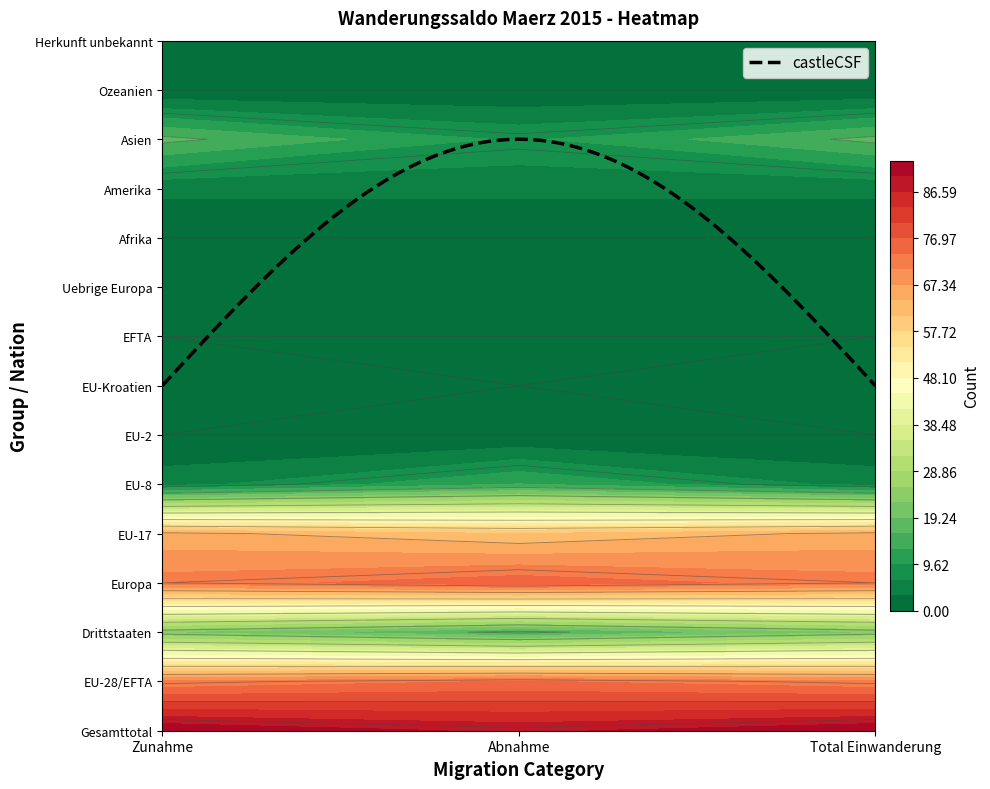

Reading left to right, transcribe all the data shown in this chart.

Gesamttotal: 0=93	1=89	2=93
EU-28/EFTA: 0=71	1=74	2=71
Drittstaaten: 0=22	1=15	2=22
Europa: 0=72	1=76	2=72
EU-17: 0=65	1=61	2=65
EU-8: 0=5	1=13	2=5
EU-2: 0=0	1=0	2=0
EU-Kroatien: 0=1	1=0	2=1
EFTA: 0=0	1=0	2=0
Uebrige Europa: 0=1	1=2	2=1
Afrika: 0=0	1=0	2=0
Amerika: 0=4	1=4	2=4
Asien: 0=17	1=9	2=17
Ozeanien: 0=0	1=0	2=0
Herkunft unbekannt: 0=0	1=0	2=0